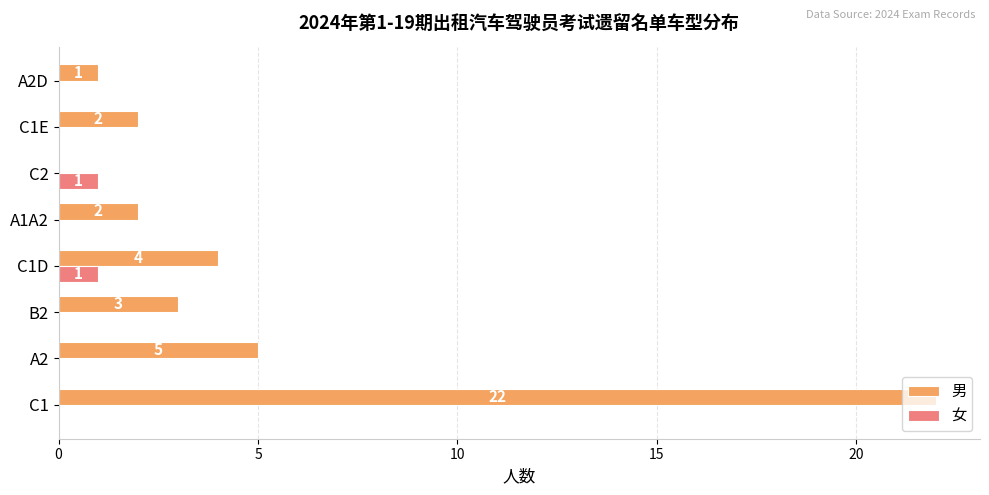

Which series has the largest total across all categories?

男